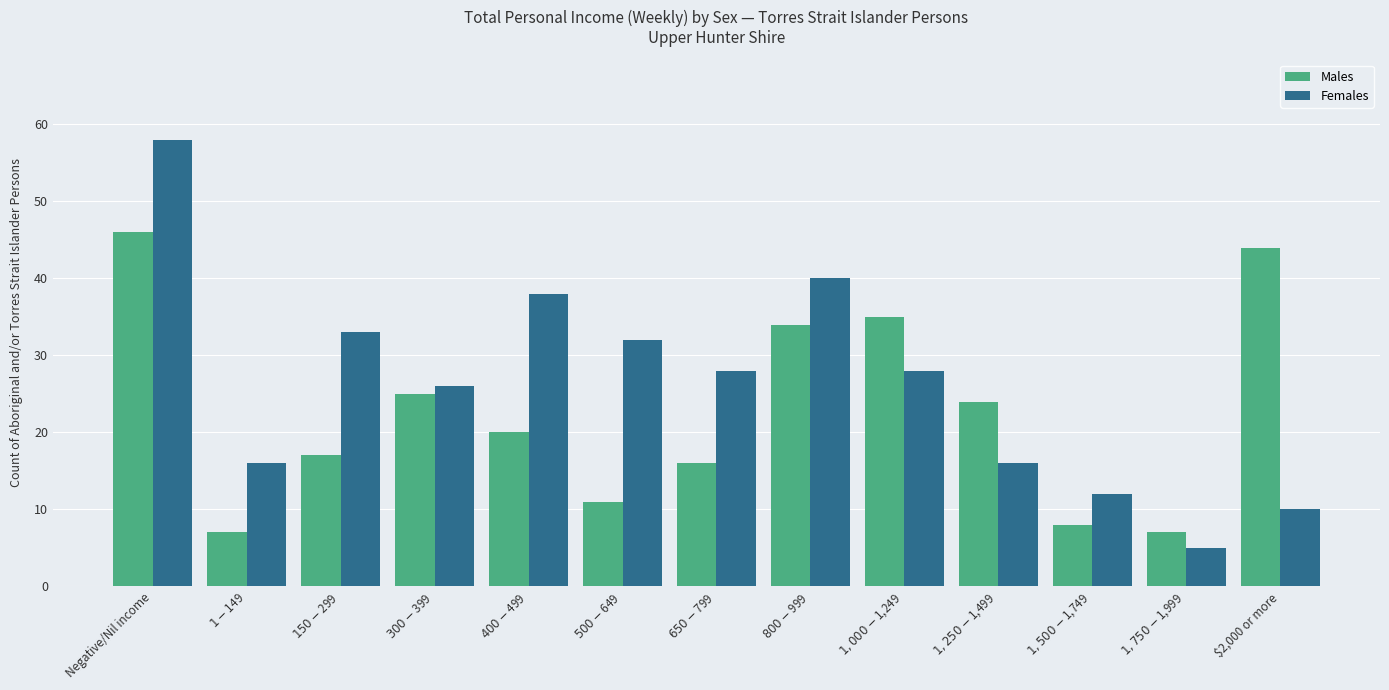

Reading left to right, extract all data points from this chart.

Males: 46	7	17	25	20	11	16	34	35	24	8	7	44
Females: 58	16	33	26	38	32	28	40	28	16	12	5	10